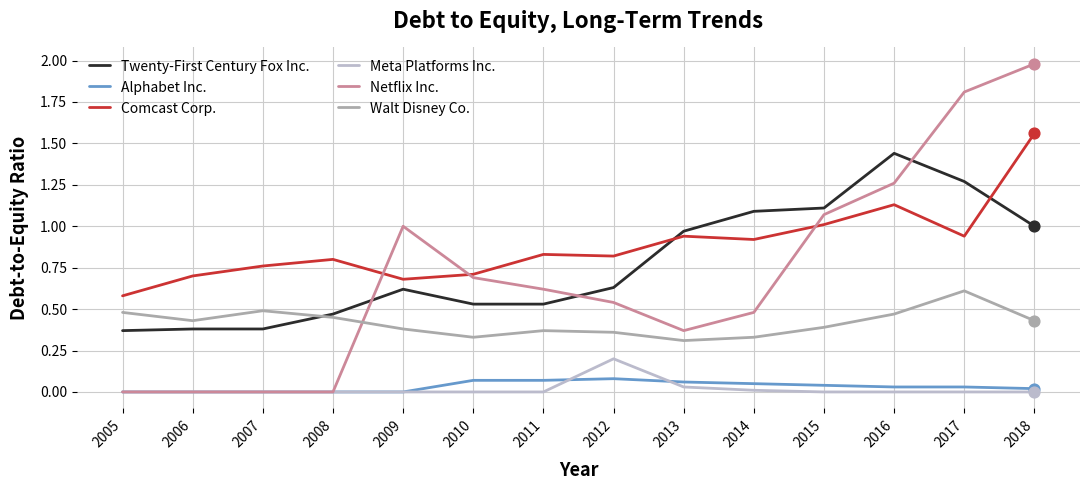

What are all the series names shown in the legend?

Twenty-First Century Fox Inc., Alphabet Inc., Comcast Corp., Meta Platforms Inc., Netflix Inc., Walt Disney Co.